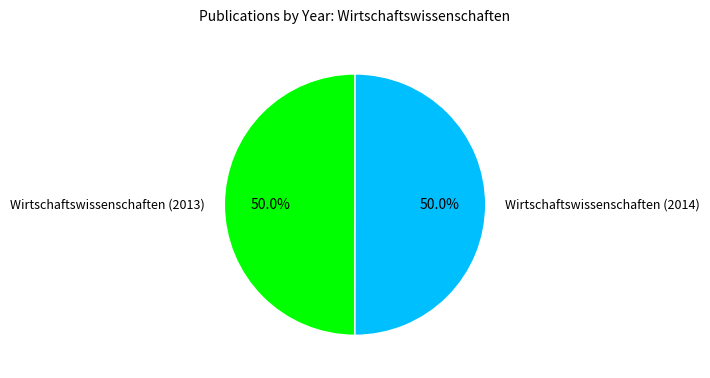

True or false: Wirtschaftswissenschaften (2014) accounts for 64% of the total.

False